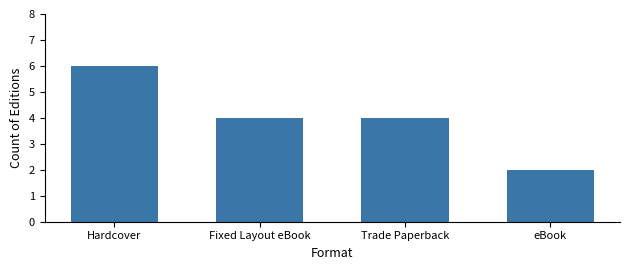

What is the smallest value displayed?

2